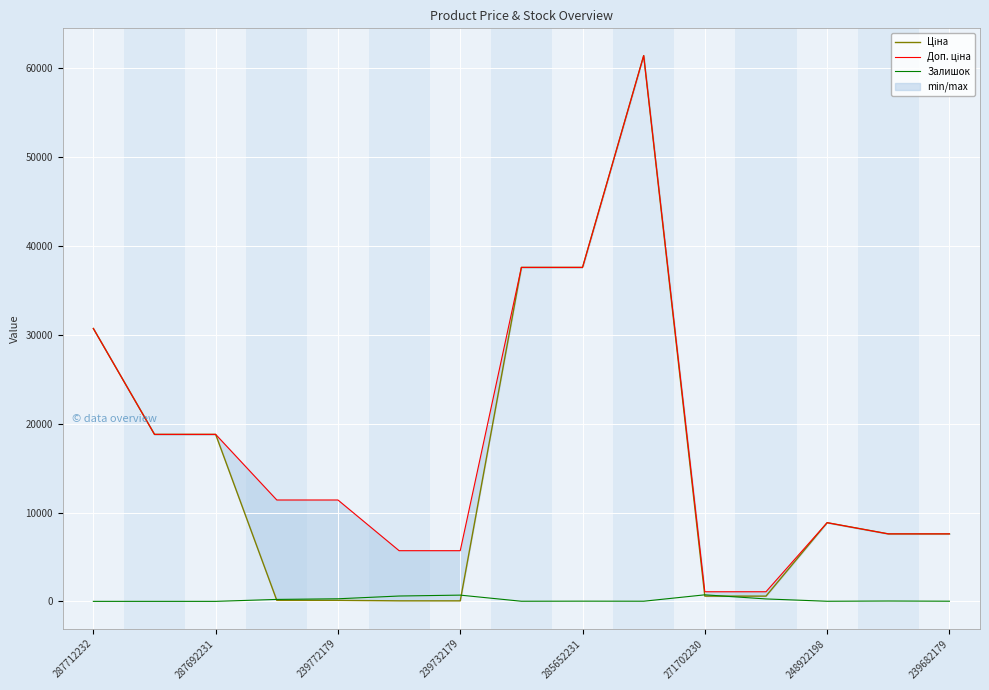

What is the sum of all Залишок values?

2939